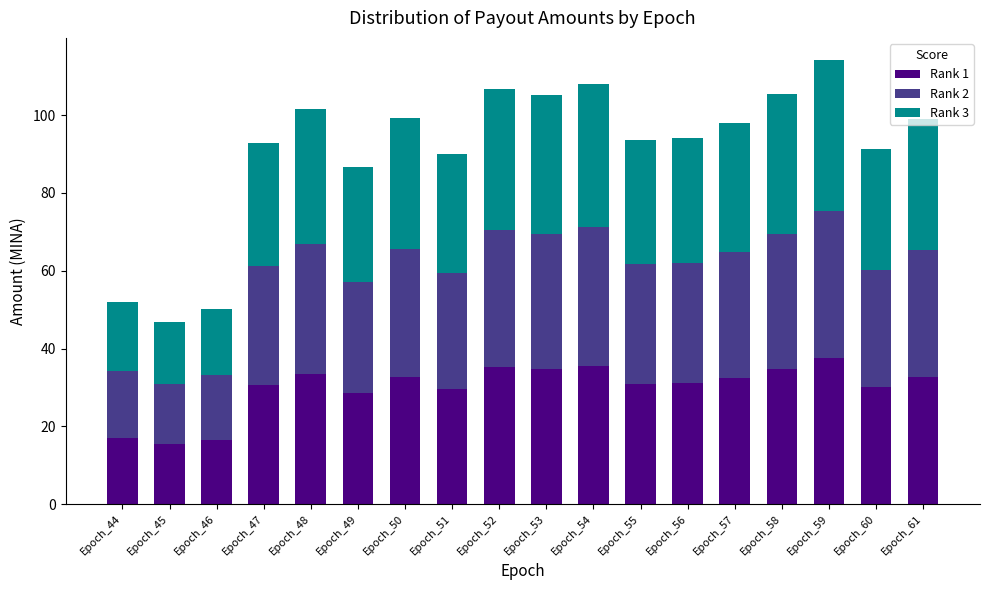

Are the bars horizontal?

No